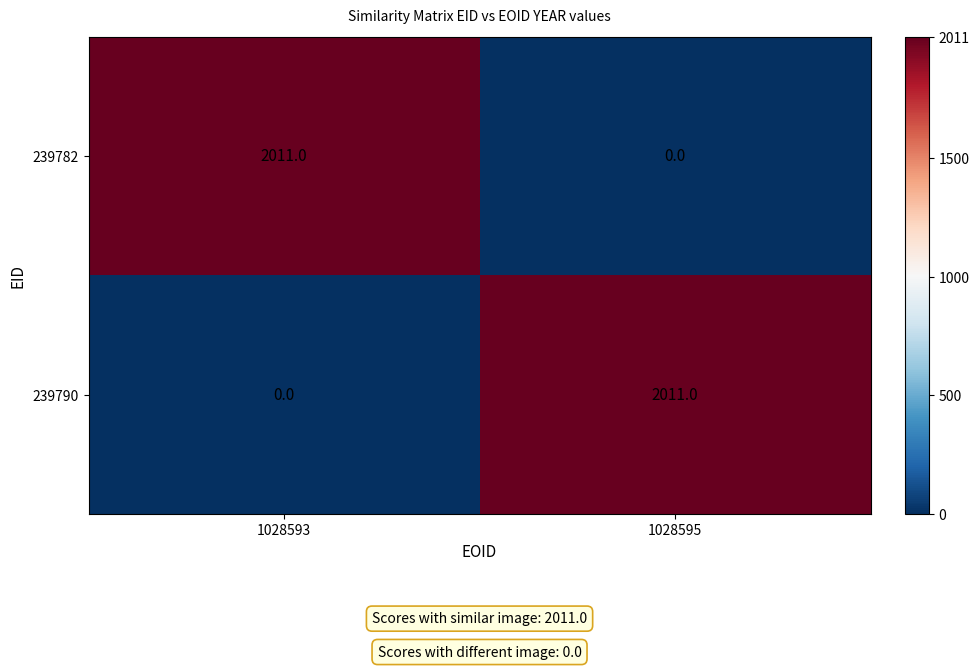

Where is 239782 nearest to the value 1005?

1028595